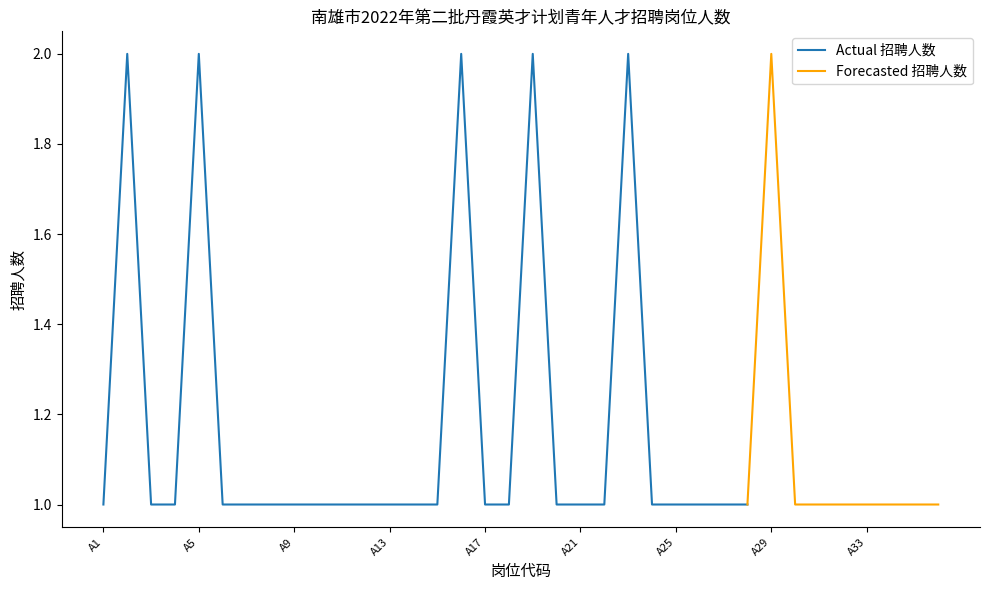

Rank the categories by value from lowest to highest.

A1, A3, A4, A6, A7, A8, A9, A10, A11, A12, A13, A14, A15, A17, A18, A20, A21, A22, A24, A25, A26, A27, A28, A30, A31, A32, A33, A34, A35, A36, A2, A5, A16, A19, A23, A29